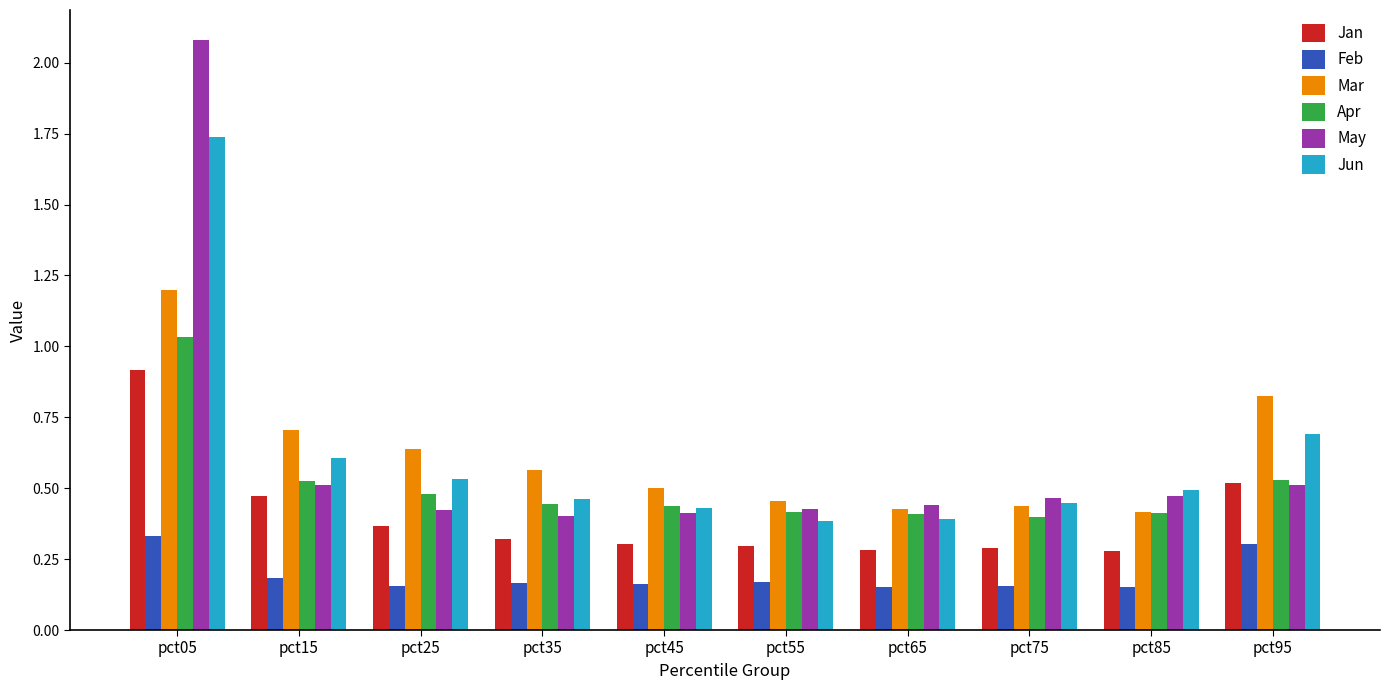

Which category has the highest value across all series?

pct05